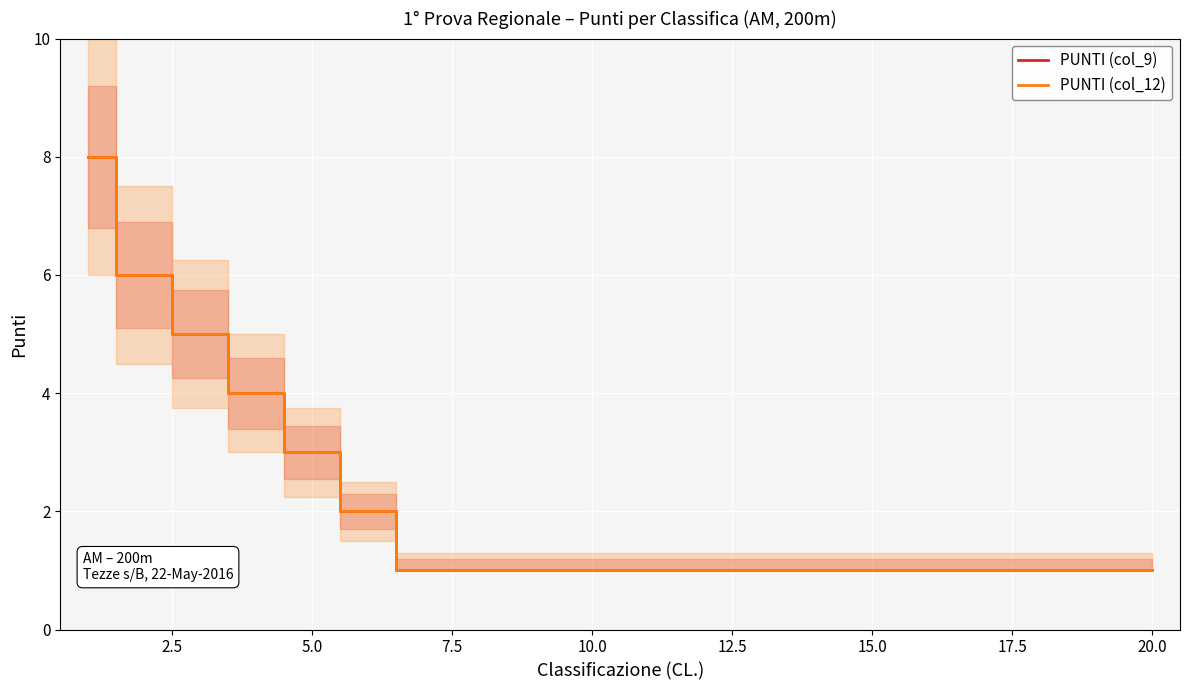

What value does the PUNTI (col_12) series have at 20.0?

1